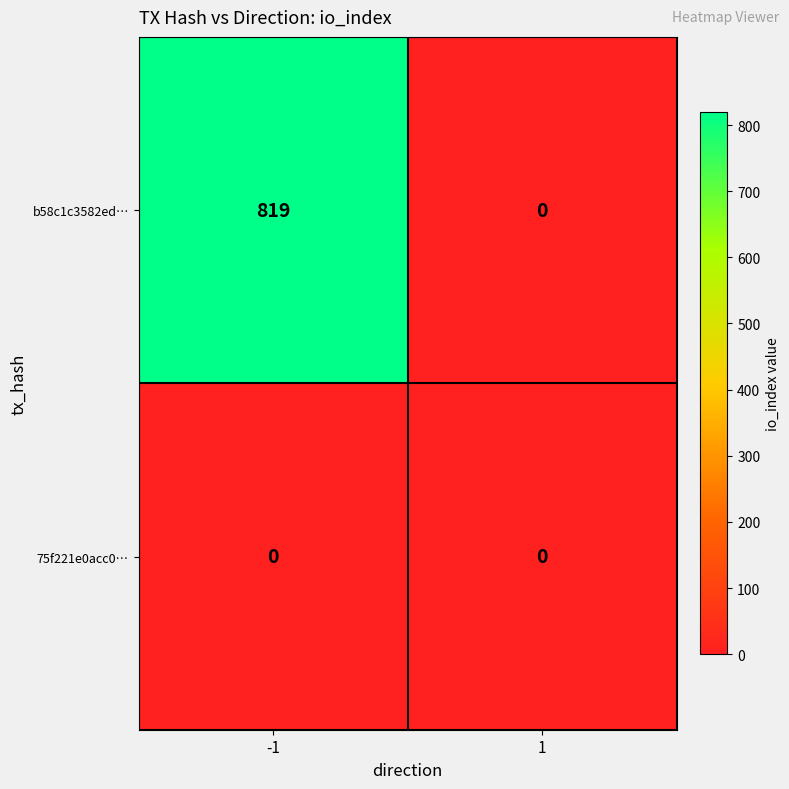

Rank the series at -1 from highest to lowest value.

b58c1c3582ed…, 75f221e0acc0…